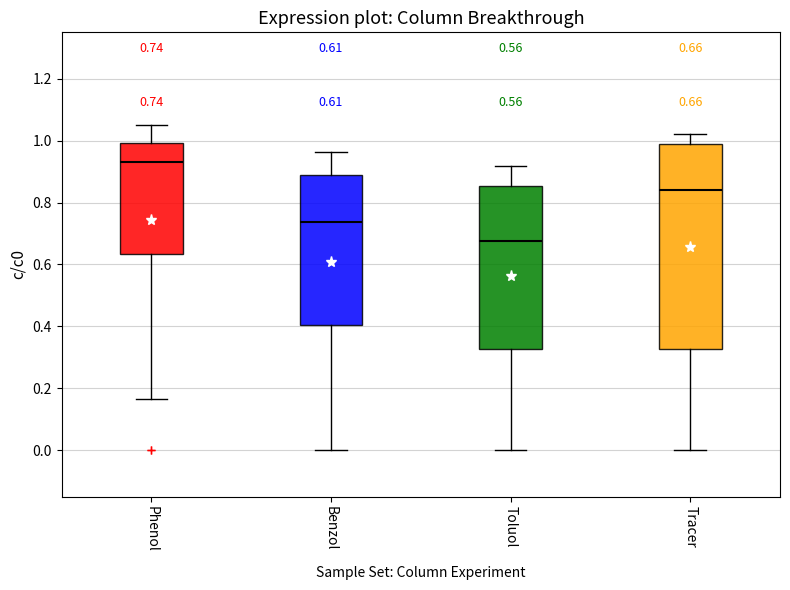

Which box is the tallest, from its lower edge to its upper edge?

Tracer